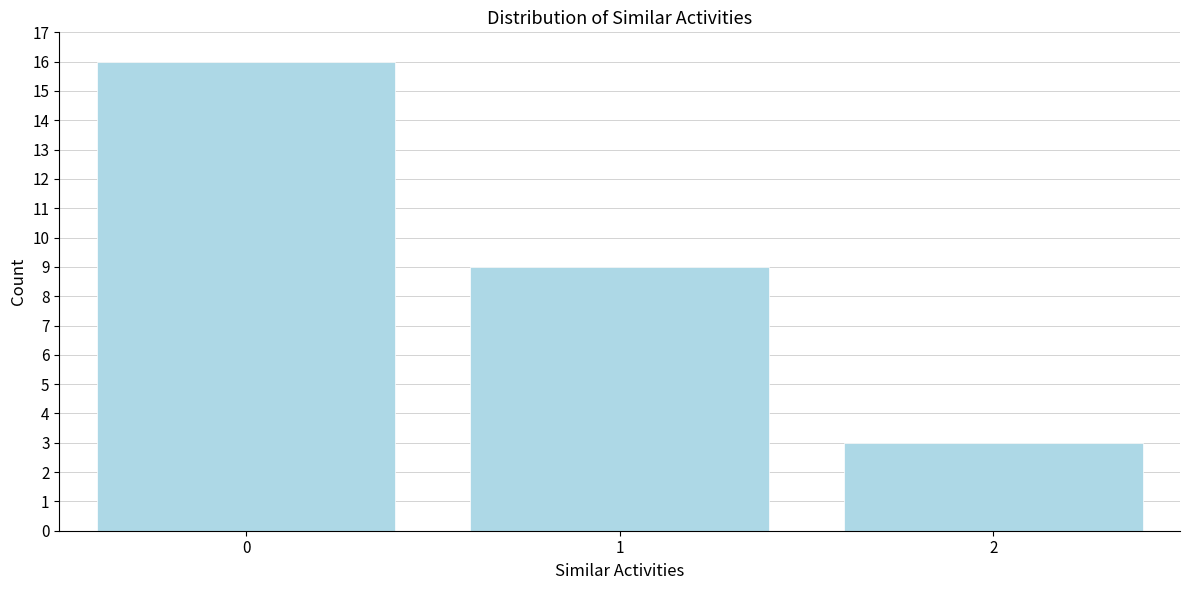

Reading left to right, extract all data points from this chart.

16	9	3